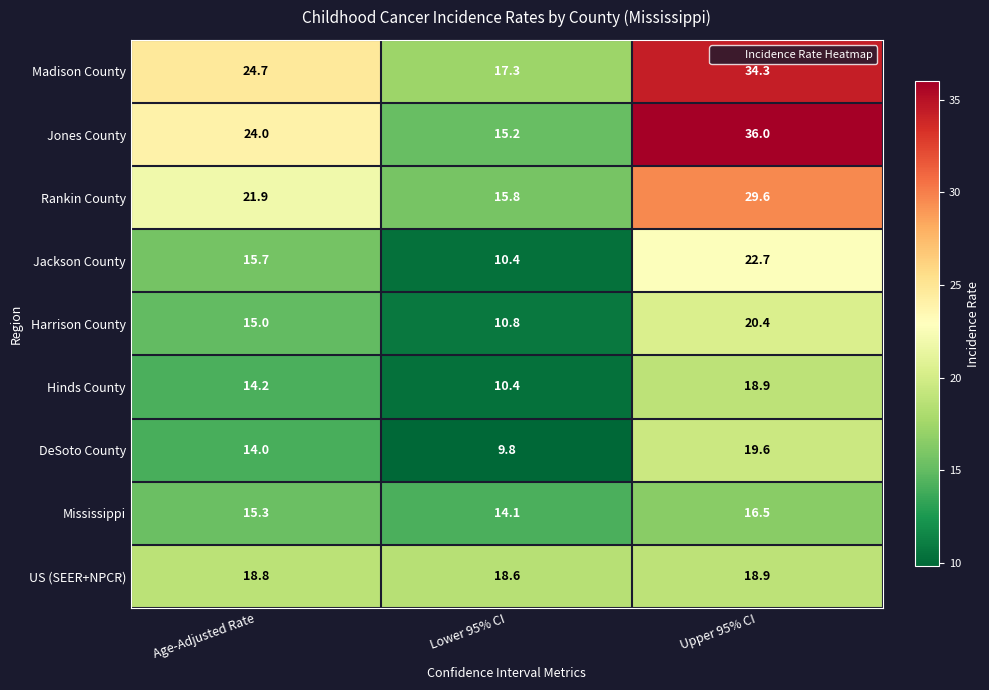

How many series are shown in this chart?

9